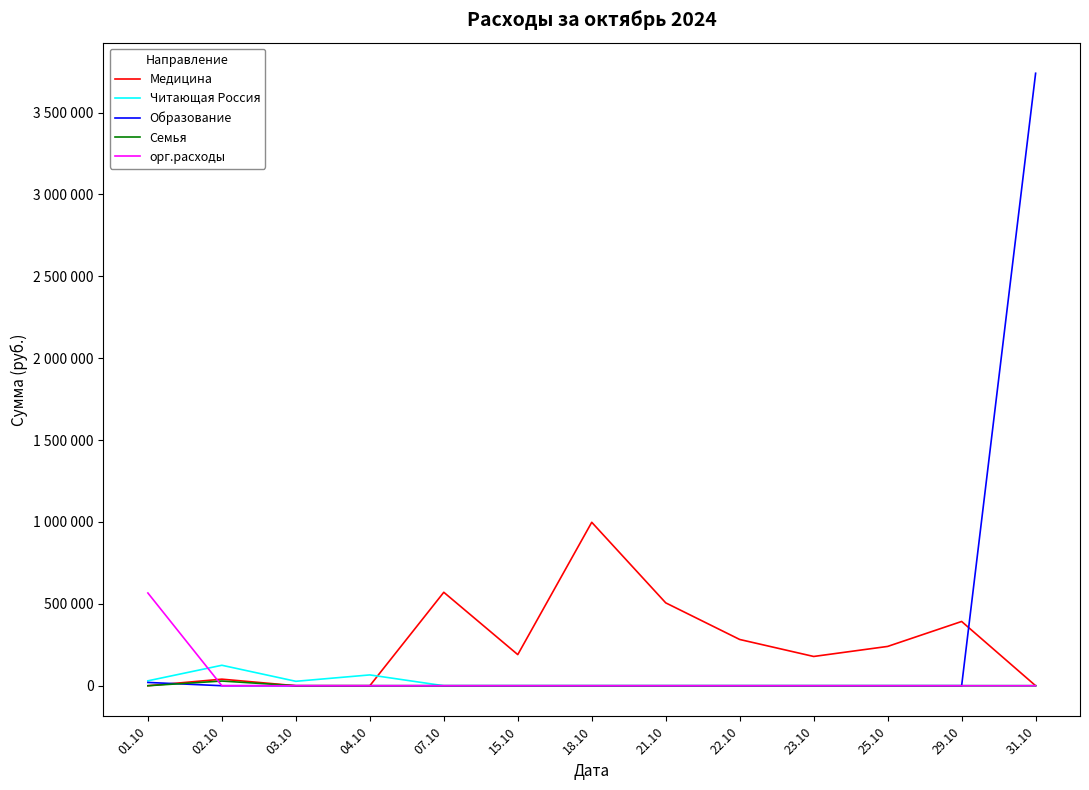

True or false: Образование has a value of -2069458.7 at 02.10.

False